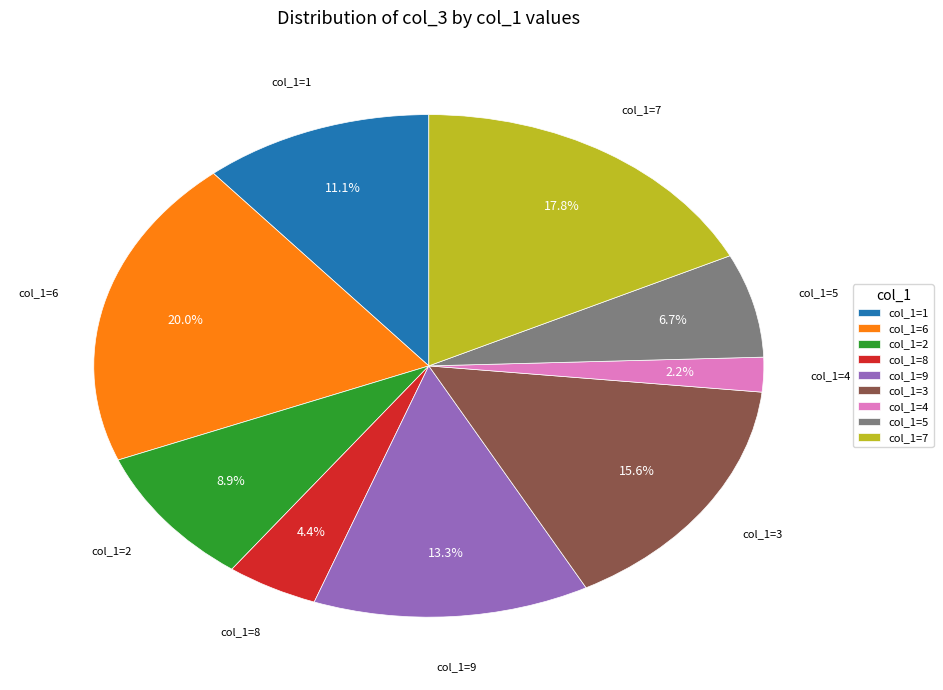

Is there a majority slice in this chart?

No